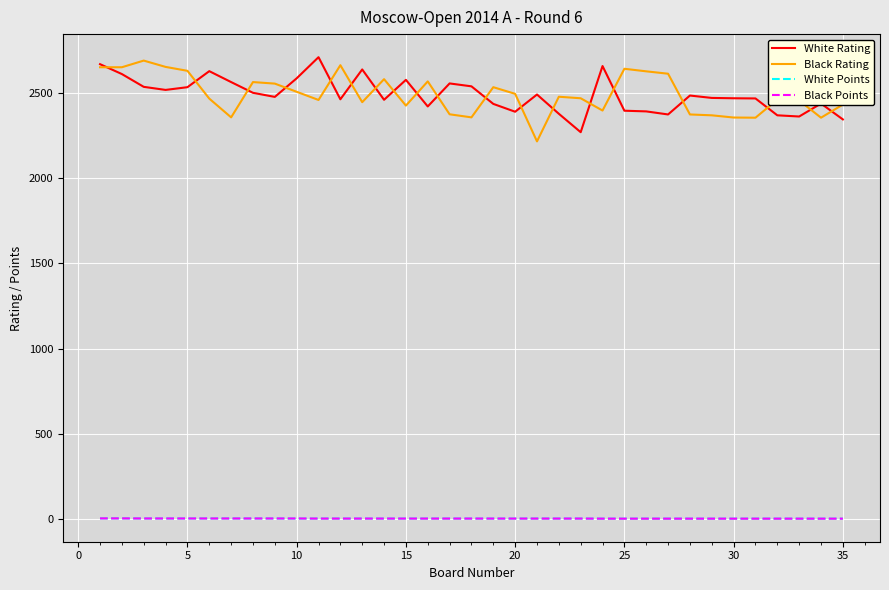

What is the minimum value for Black Rating?

2216.0